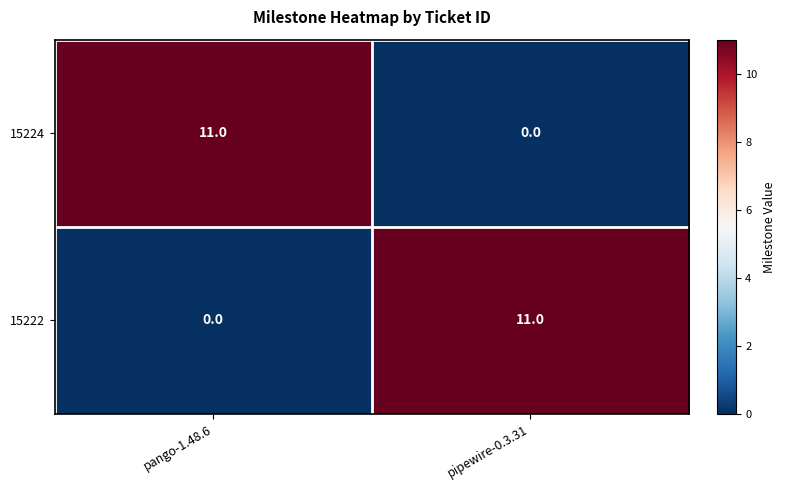

Reading left to right, what are all the values shown in this chart?

15224: pango-1.48.6=11	pipewire-0.3.31=0
15222: pango-1.48.6=0	pipewire-0.3.31=11